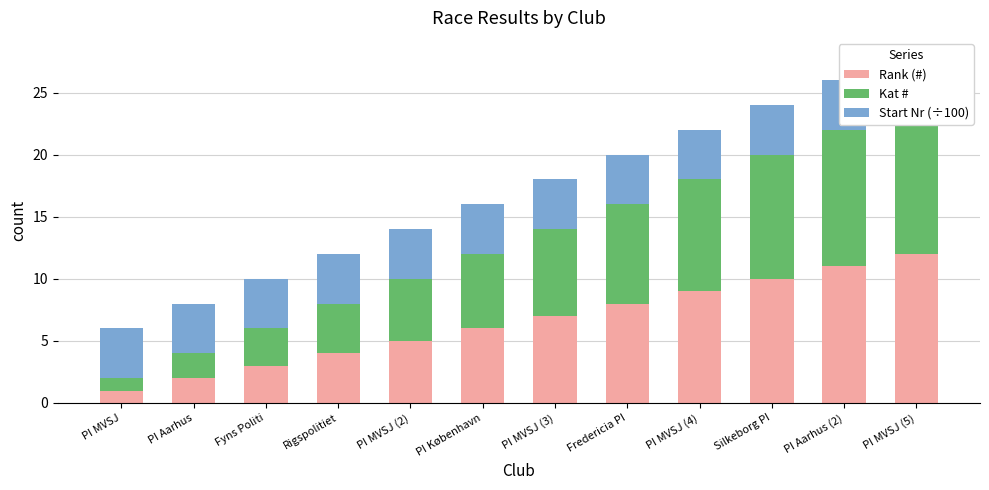

What is the greatest value displayed?

12